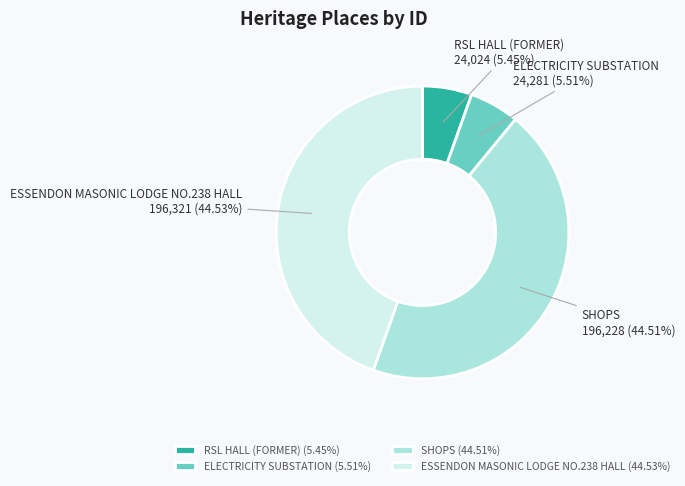

To the nearest percent, what portion does SHOPS represent?

45%